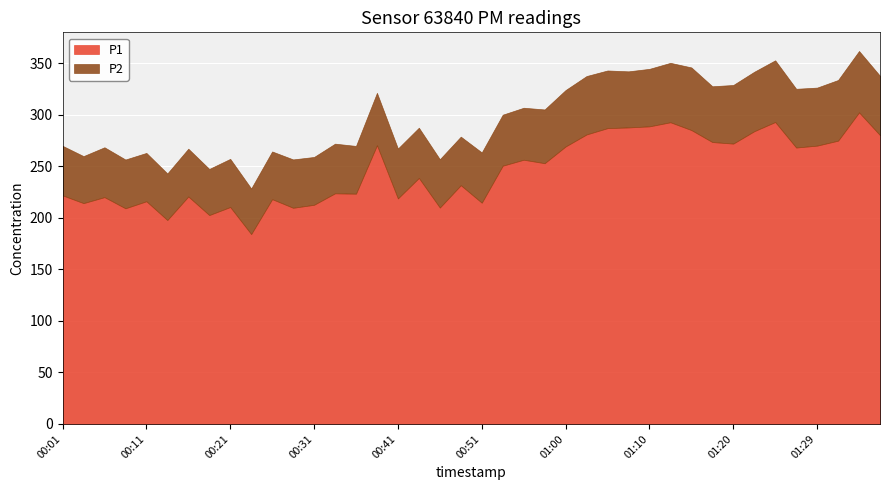

Reading left to right, what are all the values shown in this chart?

P1: 00:01=221.8	00:04=214.2	00:06=220.0	00:09=209.2	00:11=216.0	00:13=197.8	00:16=220.7	00:18=202.6	00:21=210.4	00:23=184.2	00:26=218.1	00:28=209.7	00:31=212.6	00:33=223.7	00:36=223.3	00:38=270.4	00:41=218.8	00:43=238.6	00:45=209.9	00:48=231.6	00:51=214.6	00:53=250.5	00:55=256.3	00:58=252.9	01:00=269.2	01:03=280.8	01:05=286.9	01:08=287.6	01:10=288.7	01:12=292.6	01:15=285.1	01:17=273.4	01:20=271.9	01:22=284.0	01:25=292.9	01:27=268.1	01:29=270.0	01:32=274.8	01:34=302.2	01:37=280.1
P2: 00:01=48.0	00:04=45.6	00:06=48.4	00:09=47.3	00:11=46.9	00:13=45.2	00:16=46.4	00:18=44.7	00:21=46.7	00:23=44.2	00:26=46.2	00:28=46.9	00:31=46.4	00:33=48.1	00:36=46.3	00:38=50.8	00:41=48.4	00:43=48.7	00:45=46.9	00:48=47.1	00:51=48.8	00:53=49.5	00:55=50.4	00:58=52.1	01:00=54.7	01:03=56.6	01:05=55.9	01:08=54.4	01:10=55.8	01:12=57.6	01:15=60.8	01:17=54.1	01:20=56.9	01:22=57.6	01:25=59.9	01:27=57.0	01:29=56.3	01:32=58.8	01:34=59.5	01:37=57.5